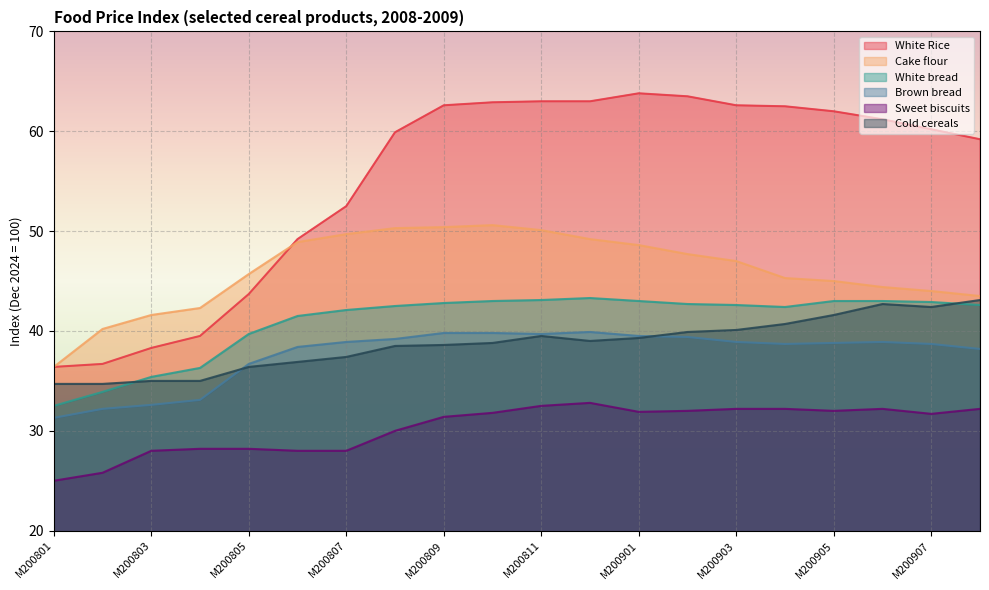

How many lines are shown in the chart?

6